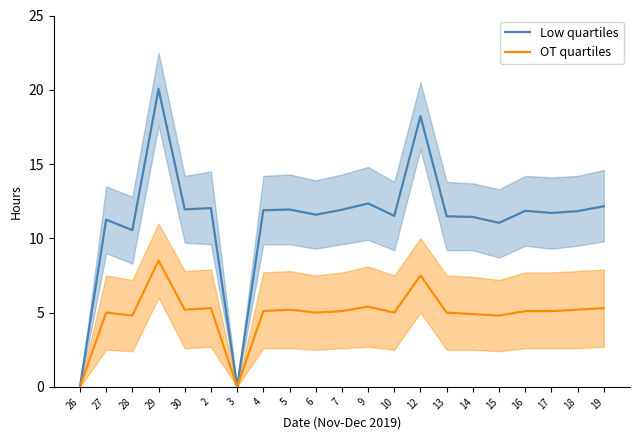

Is the value of Low quartiles at 13 greater than the value of OT quartiles at 15?

Yes